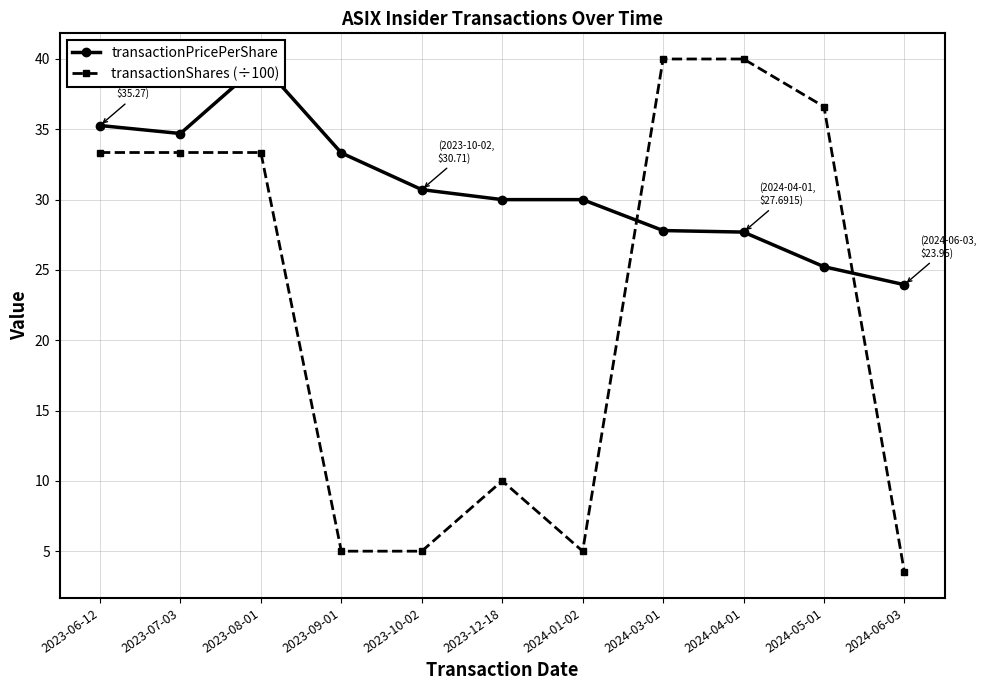

The value of transactionShares (÷100) at 2023-08-01 is 49.0. True or false?

False